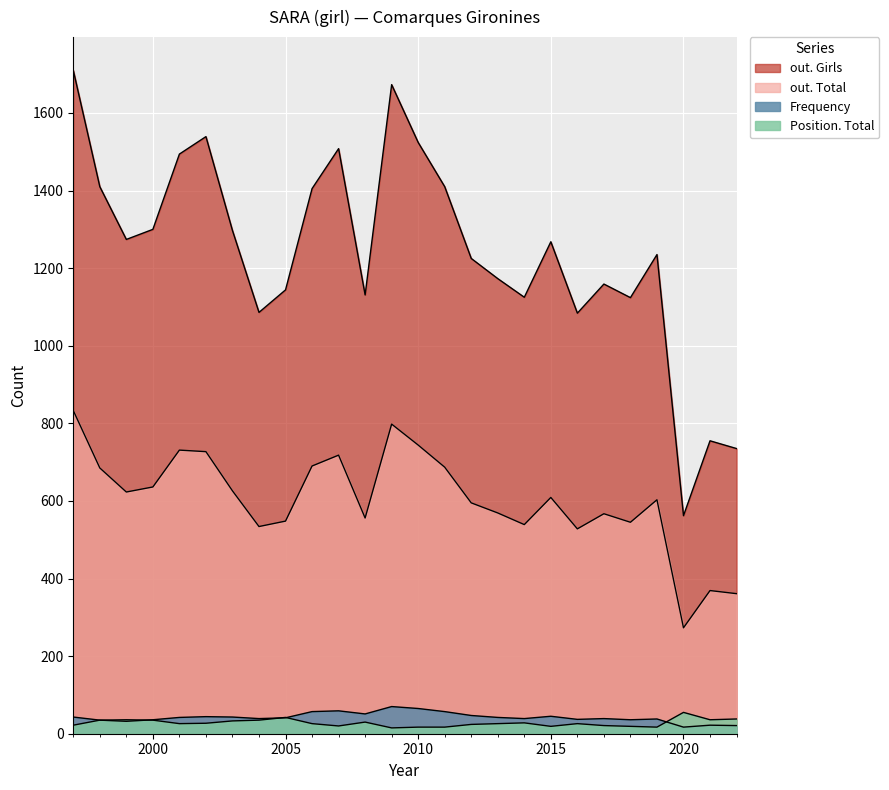

Which label corresponds to the largest value in the chart?

1997